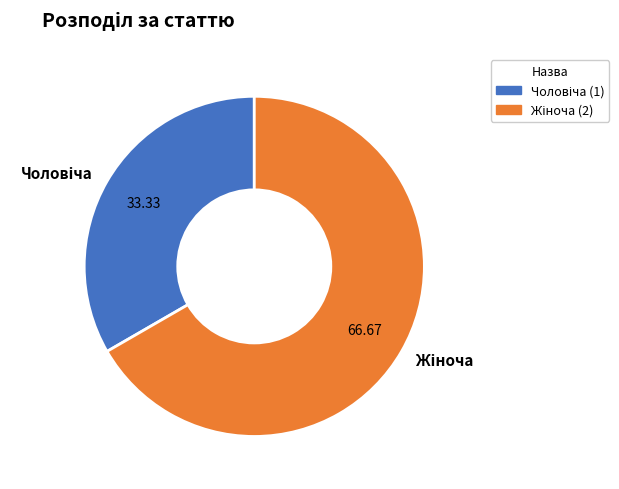

Is there a majority slice in this chart?

Yes